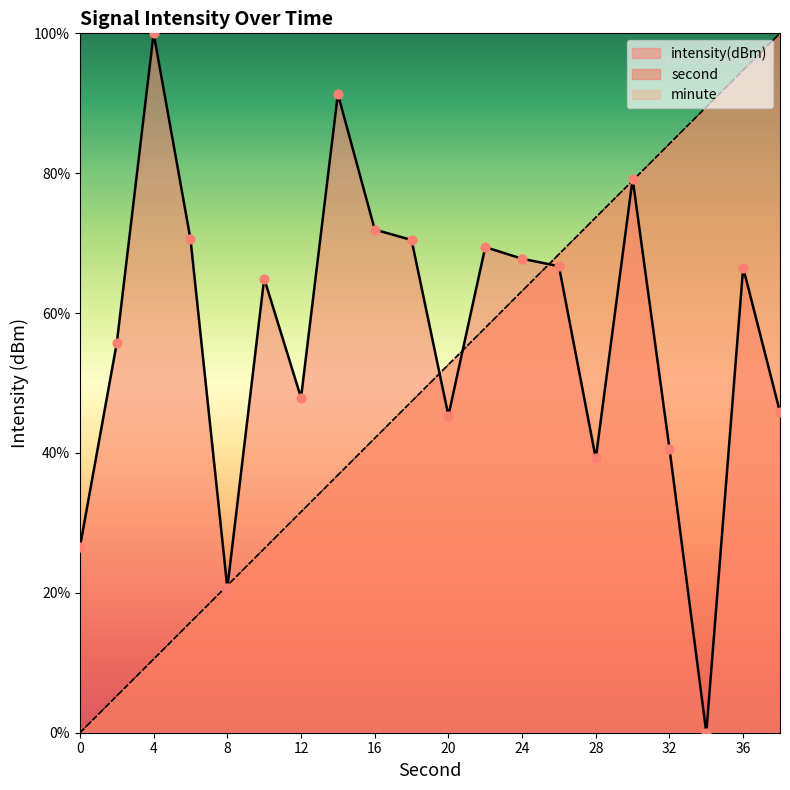

True or false: intensity(dBm) has a value of 18.5 at 0.

False